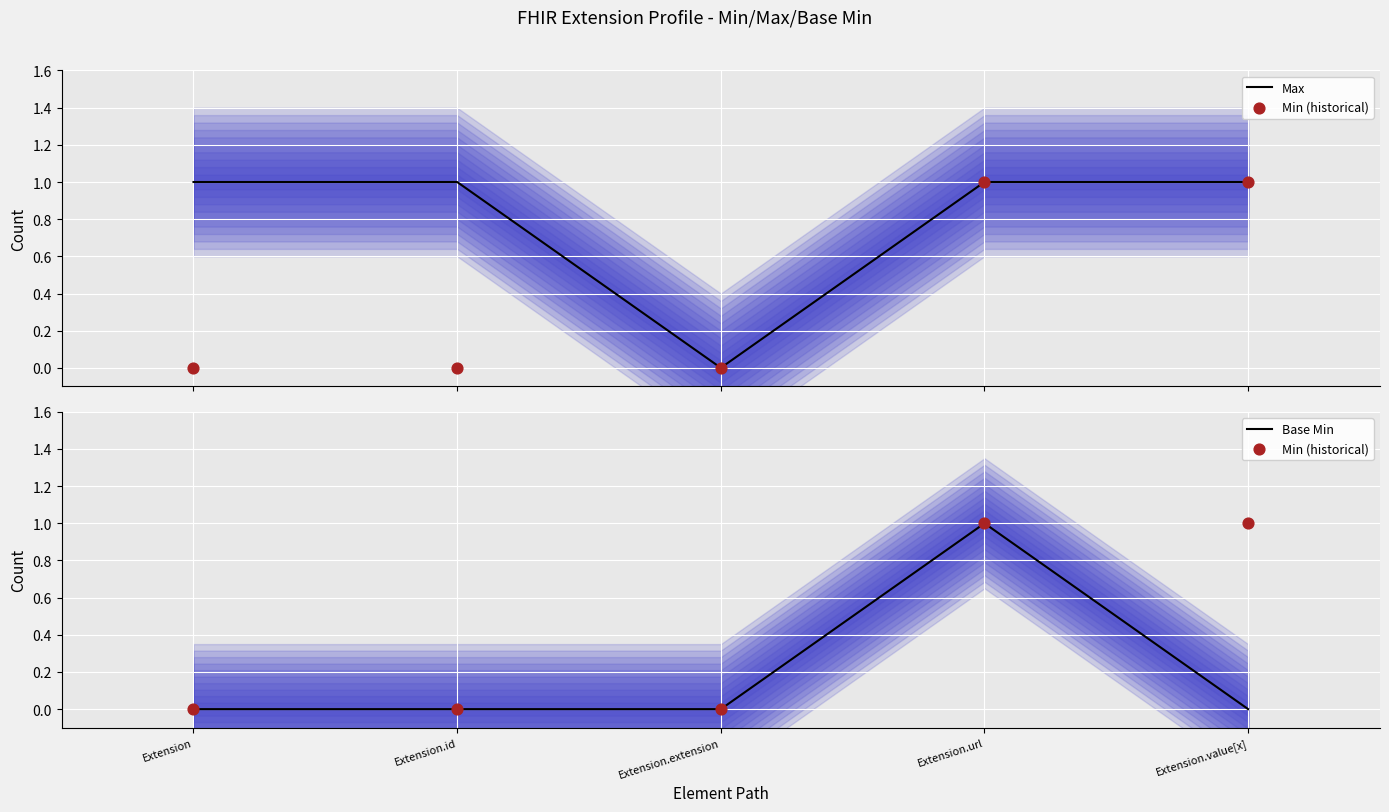

Which series reaches the maximum Y coordinate?

Max